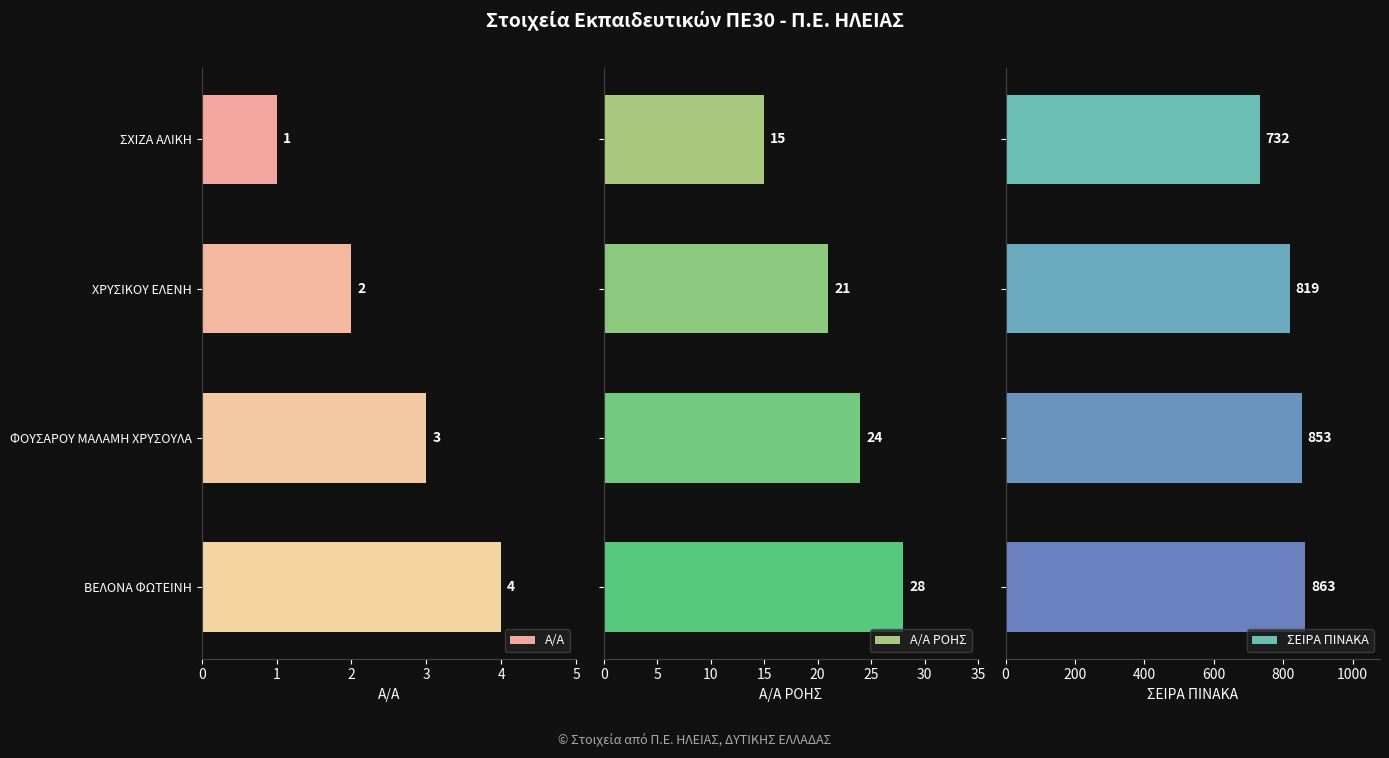

What are all the series names shown in the legend?

Α/Α, Α/Α ΡΟΗΣ, ΣΕΙΡΑ ΠΙΝΑΚΑ